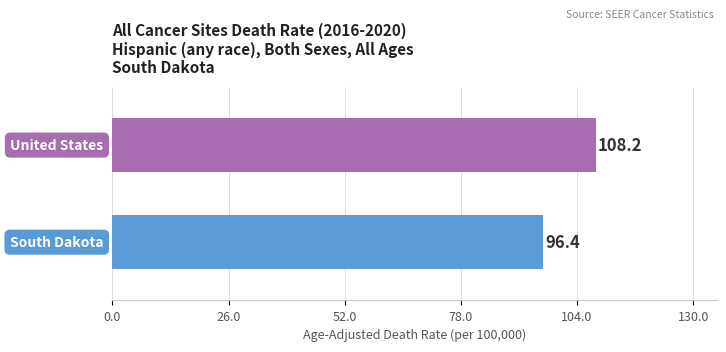

What is the difference between the maximum and minimum values?

11.8